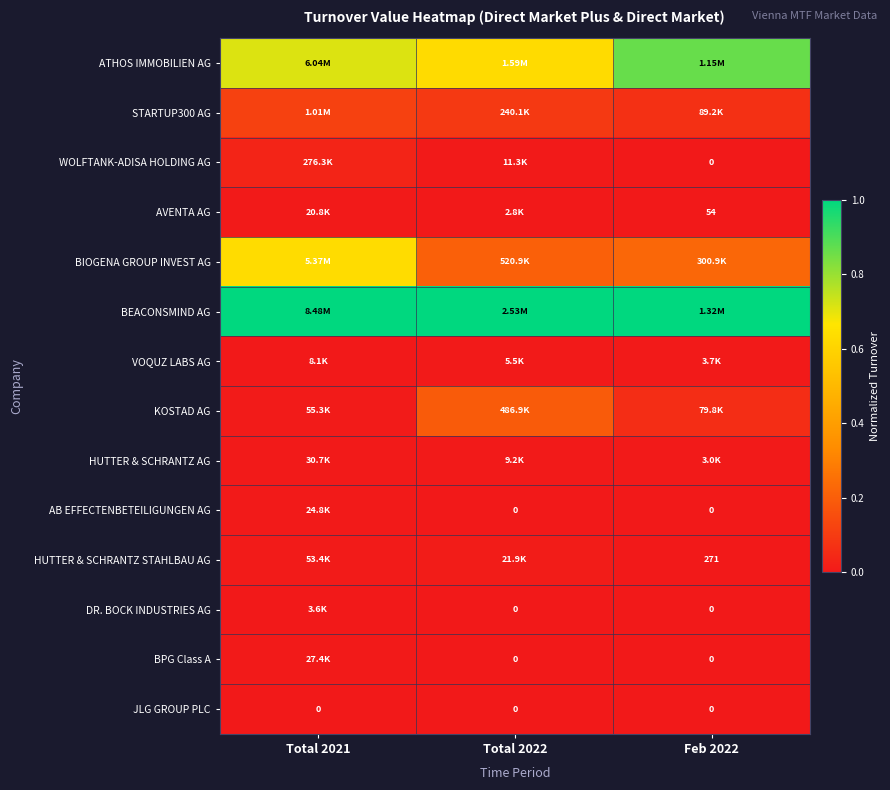

Is the value of DR. BOCK INDUSTRIES AG at Feb 2022 greater than the value of HUTTER & SCHRANTZ STAHLBAU AG at Total 2022?

No